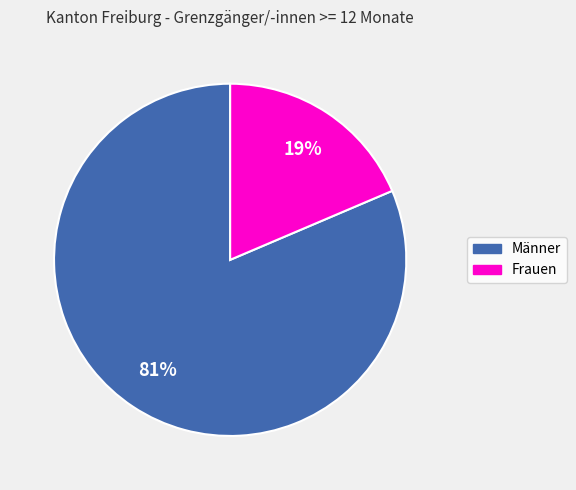

What is the largest slice in the pie chart?

Männer